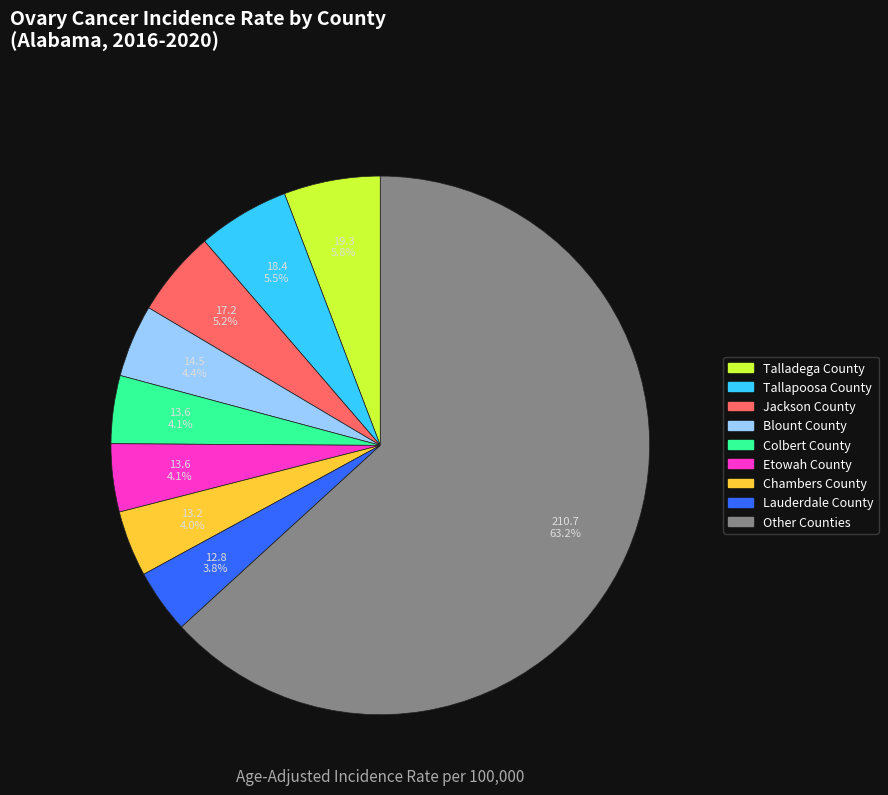

Is there any slice that represents more than half of the pie?

Yes